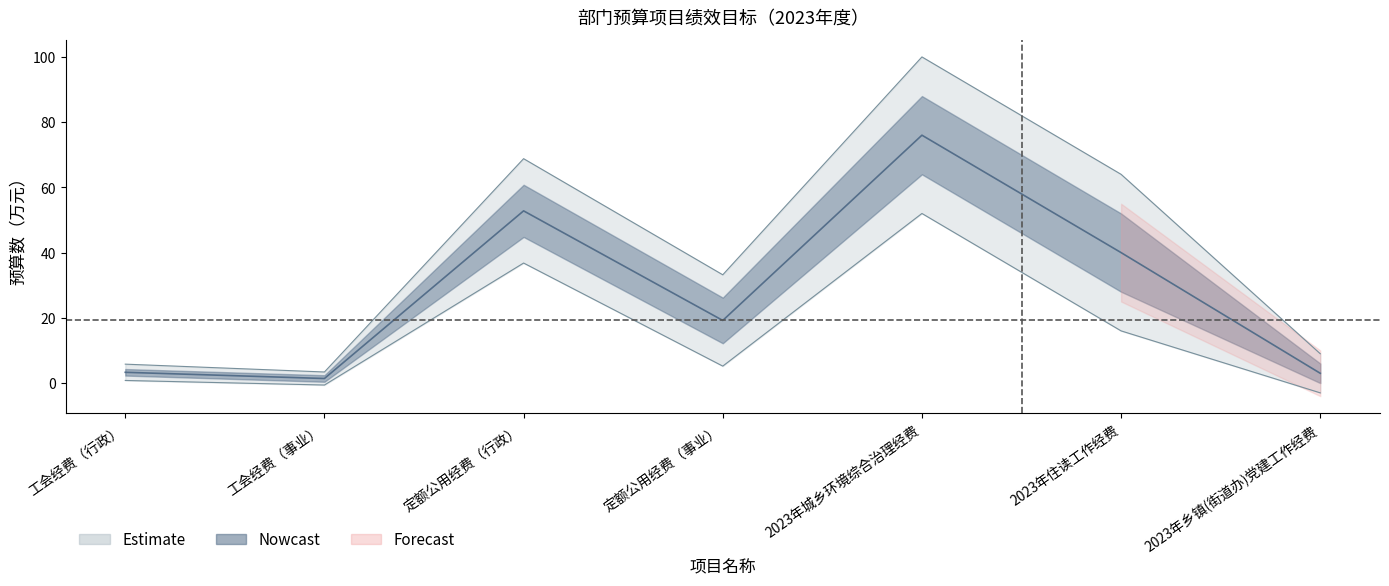

Rank the categories by 权重_下限 value from lowest to highest.

2023年乡镇(街道办)党建工作经费, 工会经费（事业）, 工会经费（行政）, 定额公用经费（事业）, 2023年住读工作经费, 定额公用经费（行政）, 2023年城乡环境综合治理经费